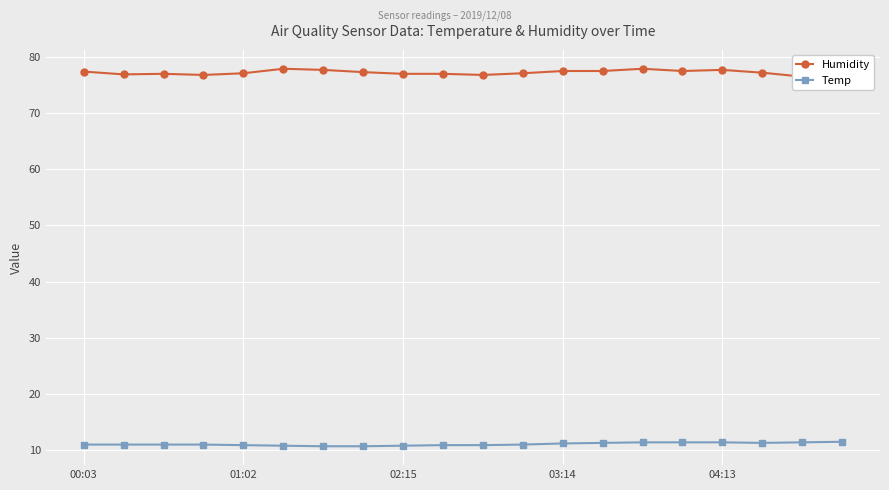

Which series has the largest total across all categories?

Humidity